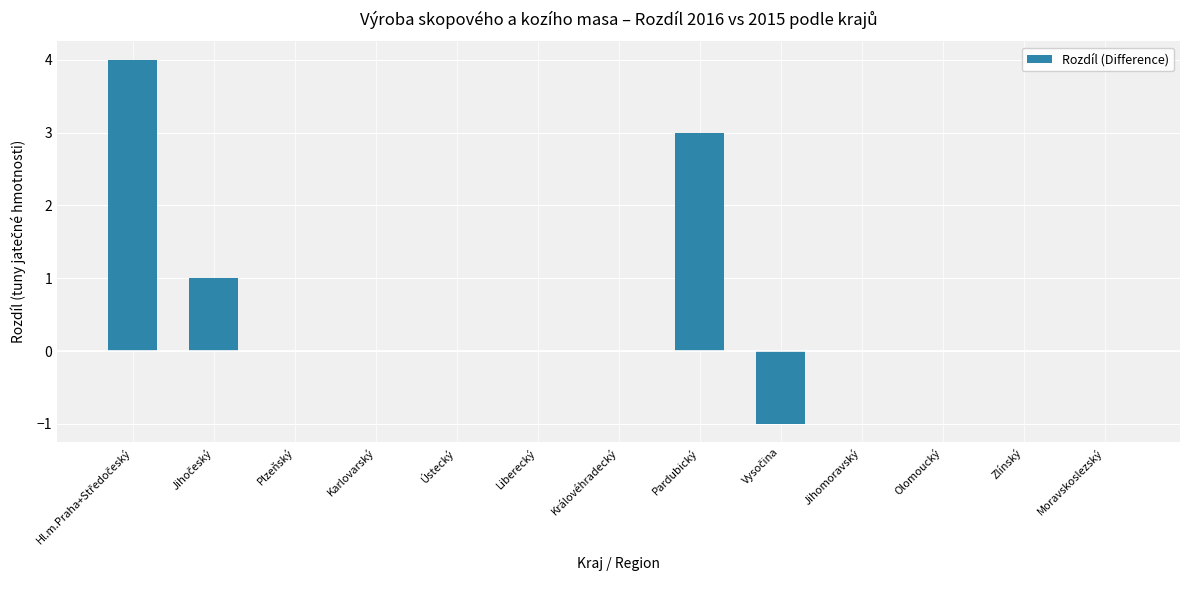

How many categories are shown in the chart?

13